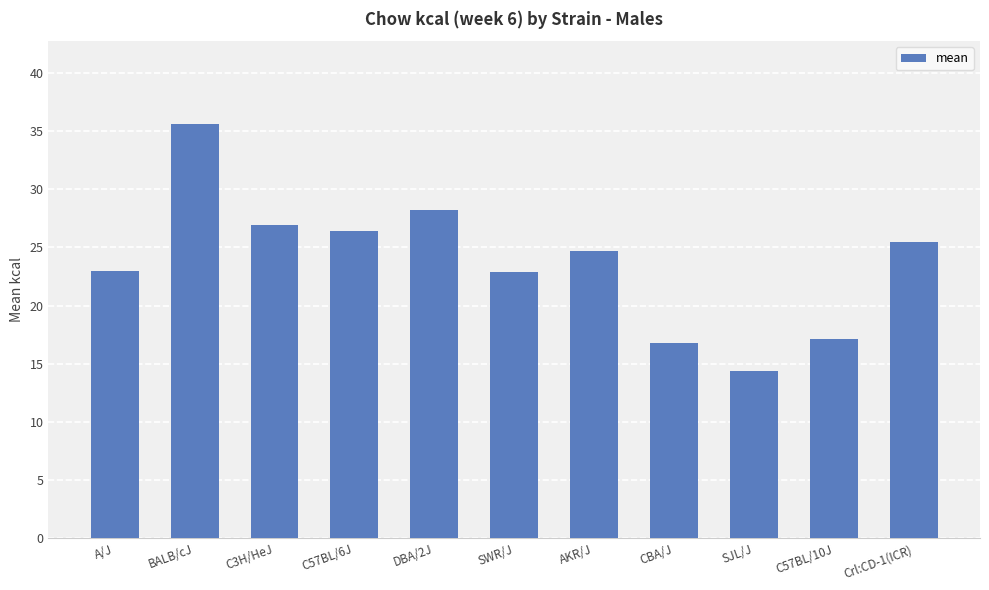

Which category has the lowest value across all series?

SJL/J